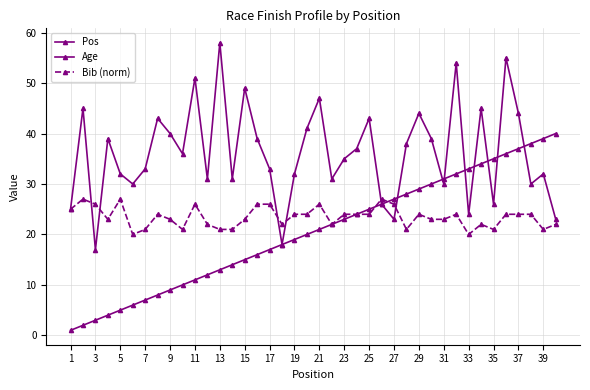

How many values in the Bib (norm) series are below 24?

19